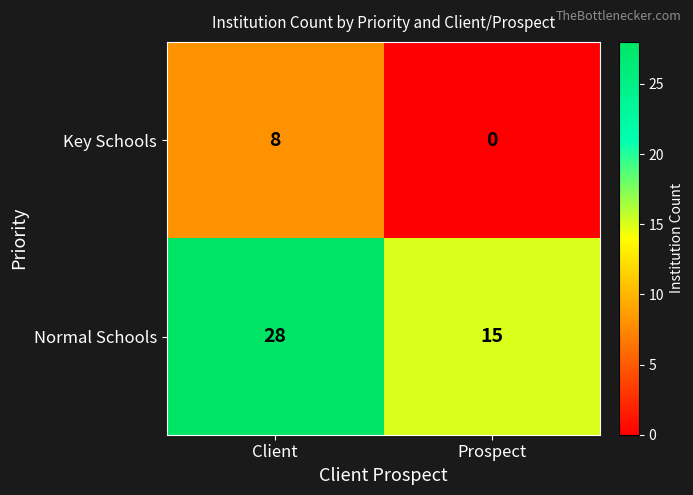

True or false: Key Schools has a value of 0 at Prospect.

True